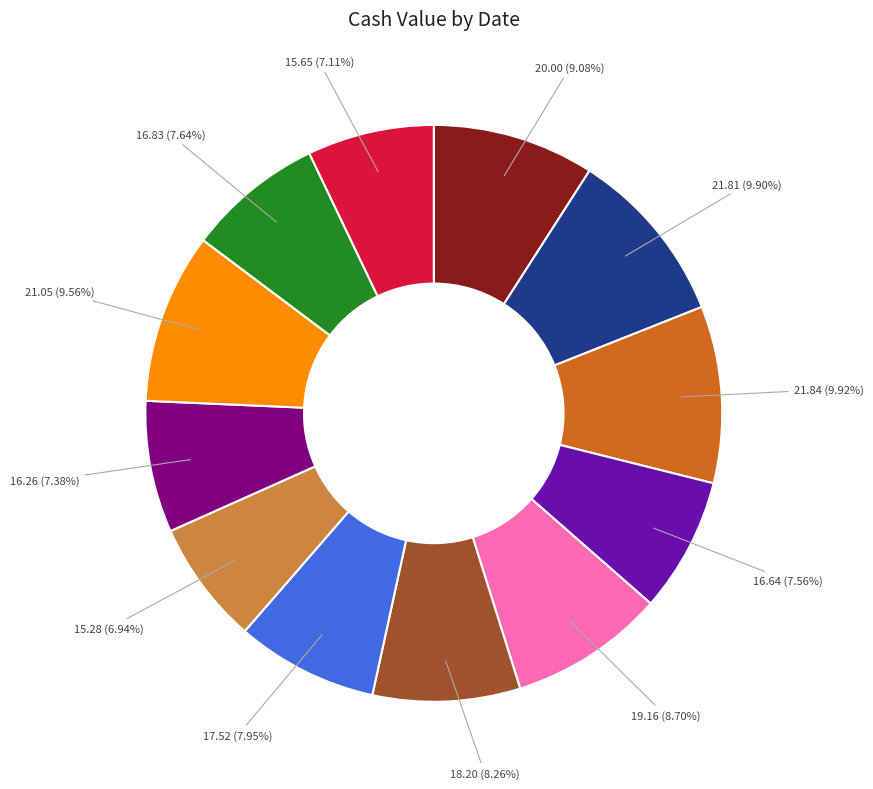

Is there any slice that represents more than half of the pie?

No